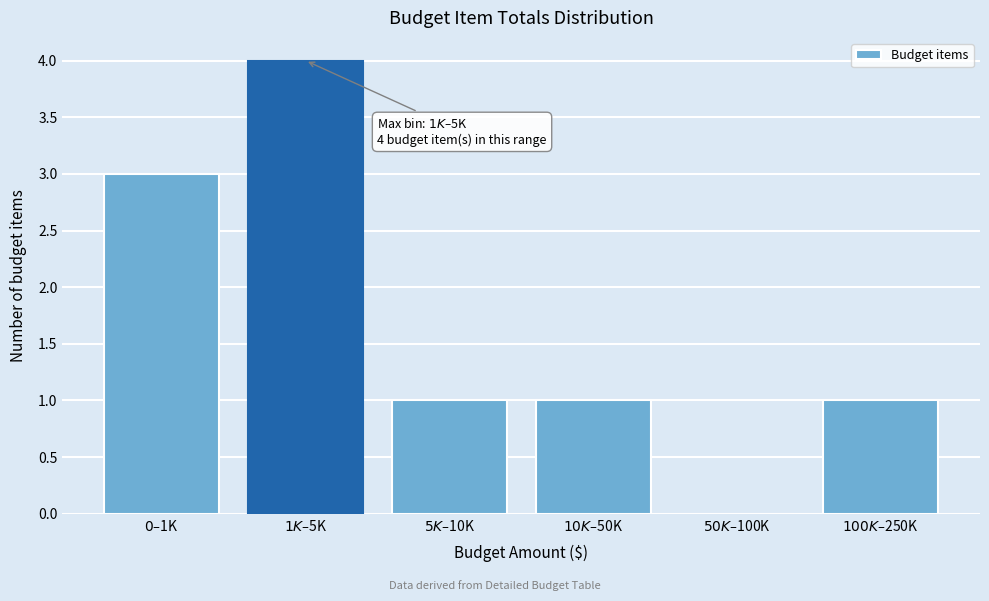

What is the sum of all values?

10